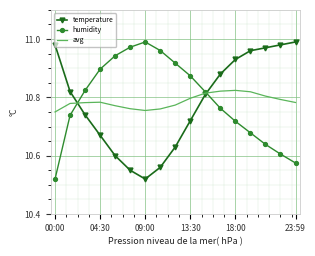

Which series ends up on top after the final intersection of humidity and temperature?

temperature